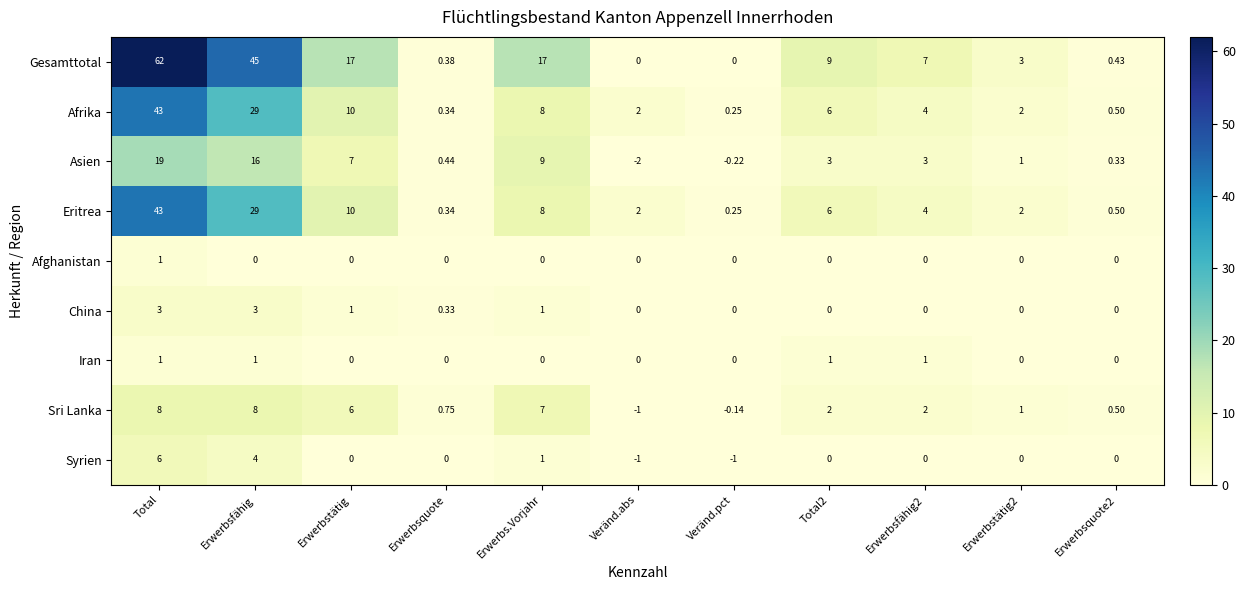

At which category is the sum across all series the highest?

Total